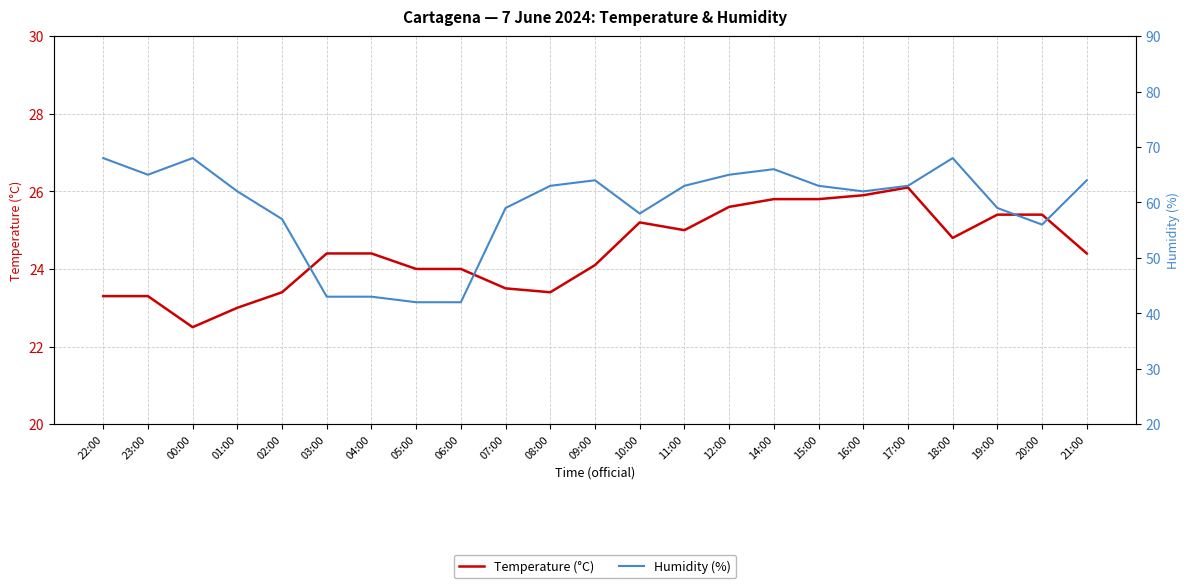

True or false: Temperature (°C) and Humidity (%) intersect in this chart.

False